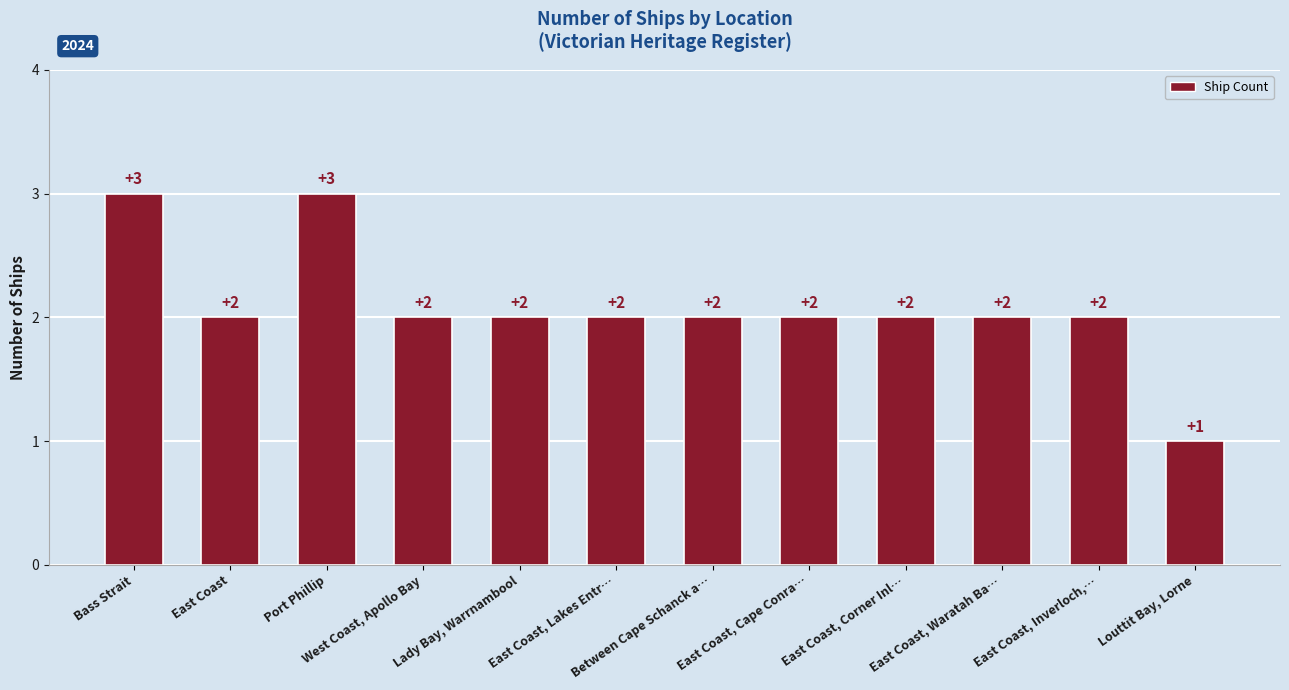

How many values are between 2 and 3?

11